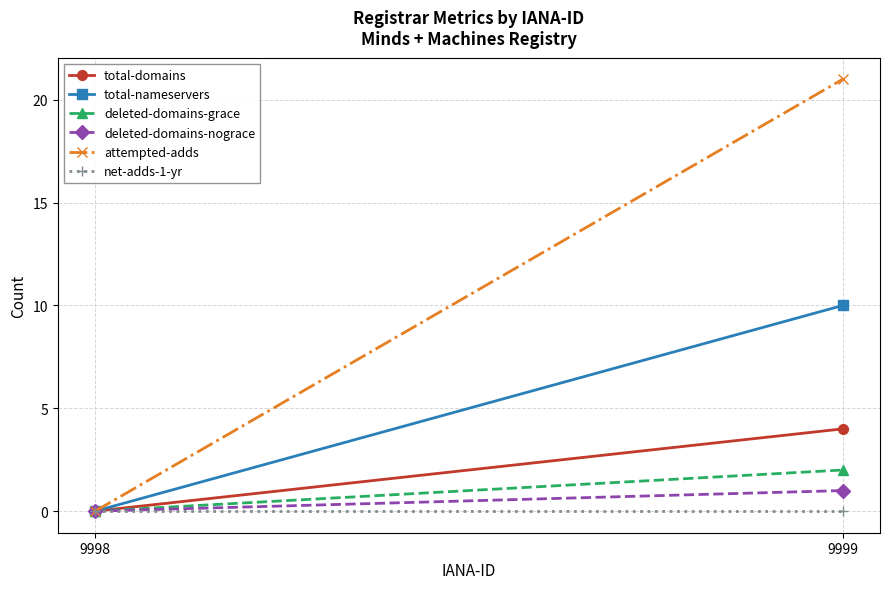

How many total-nameservers values are between 0 and 10?

2